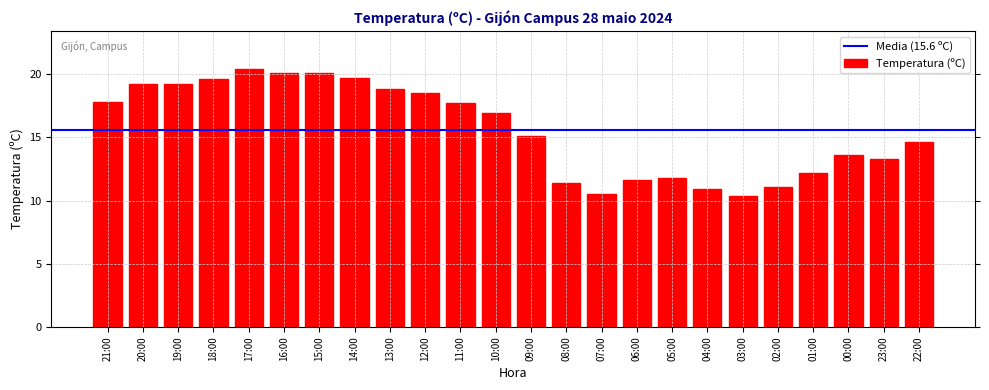

Reading left to right, transcribe all the data shown in this chart.

17.8	19.2	19.2	19.6	20.4	20.1	20.1	19.7	18.8	18.5	17.7	16.9	15.1	11.4	10.5	11.6	11.8	10.9	10.4	11.1	12.2	13.6	13.3	14.6